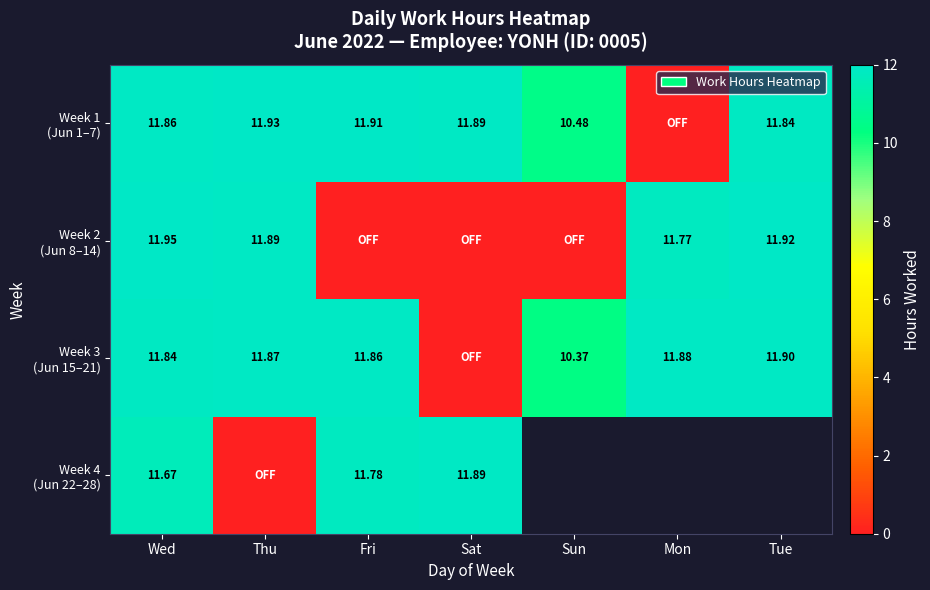

Rank the series by their maximum value, from highest to lowest.

Week 2 (Jun 8–14), Week 1 (Jun 1–7), Week 3 (Jun 15–21), Week 4 (Jun 22–28)